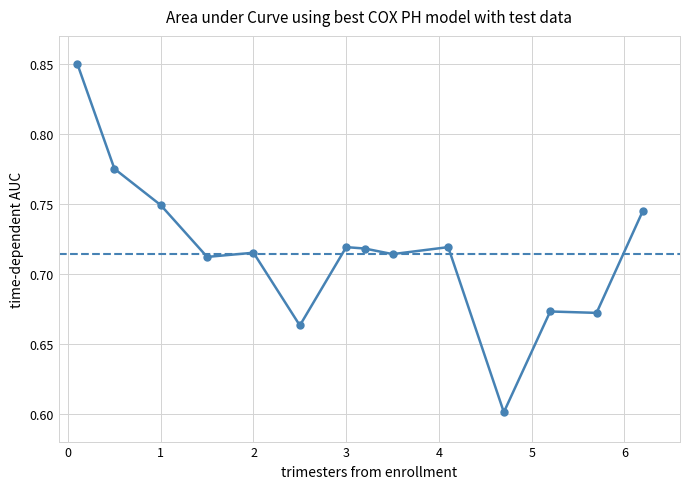

What is the difference between the maximum and minimum values?

0.2